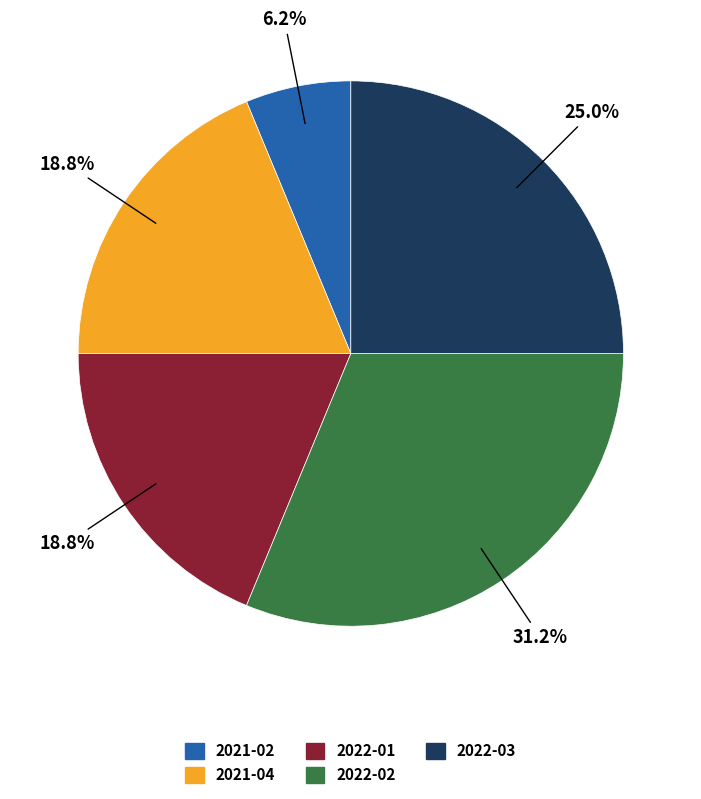

What percentage is the 2022-01 slice, to the nearest percent?

19%